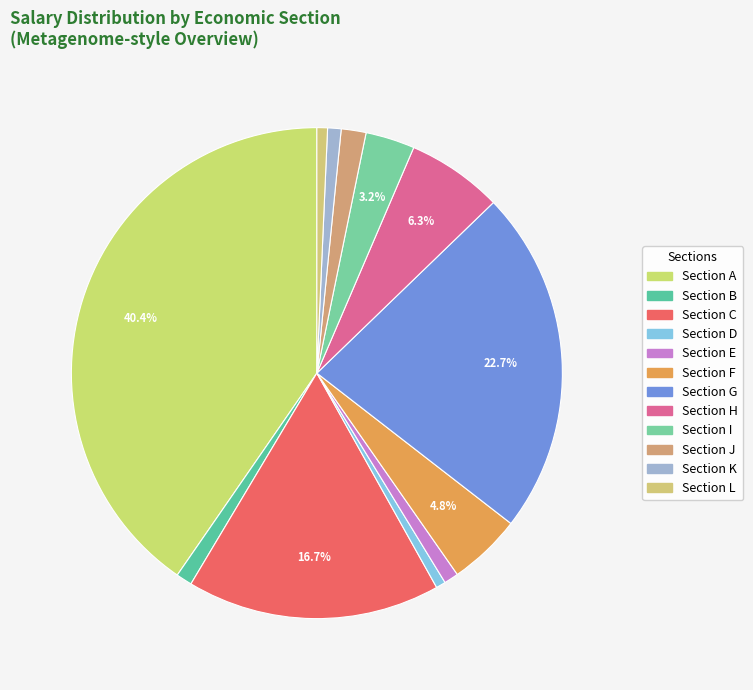

How many segments does this pie chart have?

12